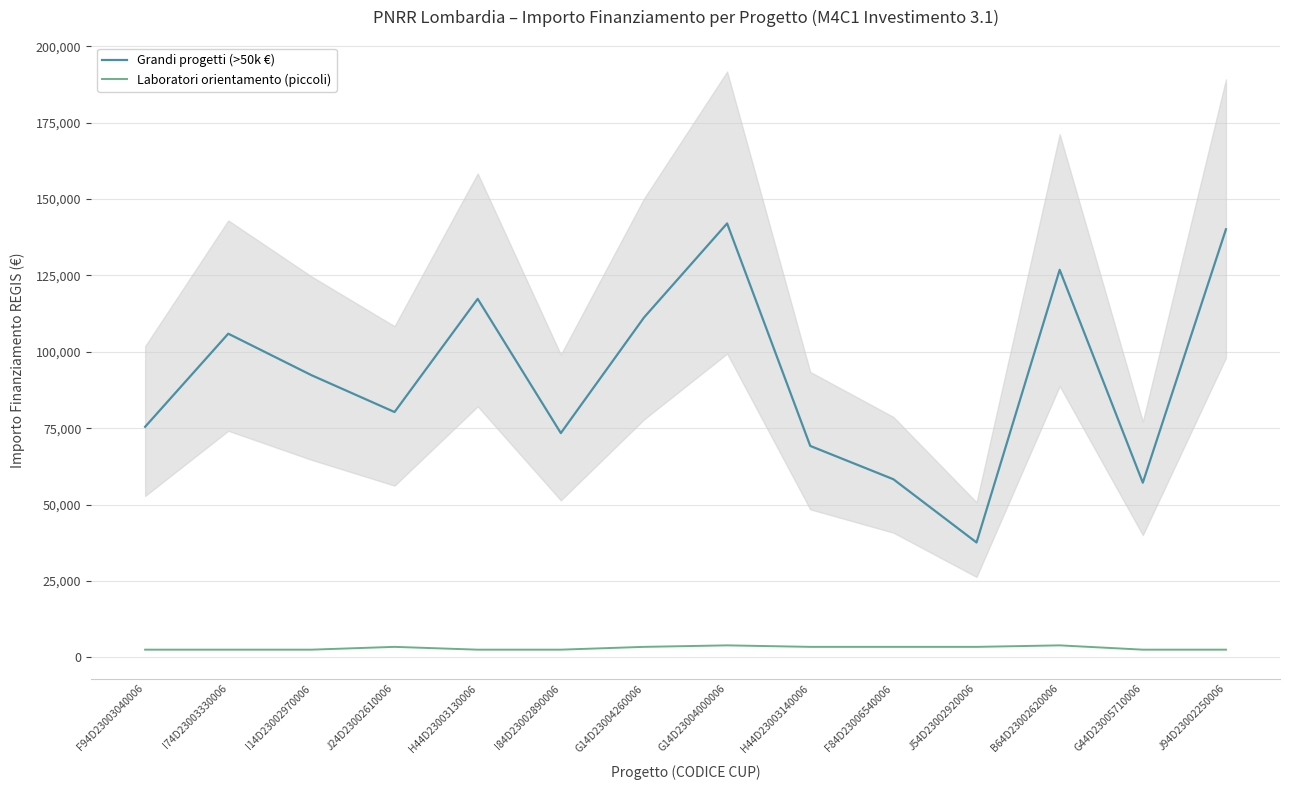

Between H44D23003140006 and J94D23002250006, which series saw the biggest shift?

Grandi progetti (>50k €)